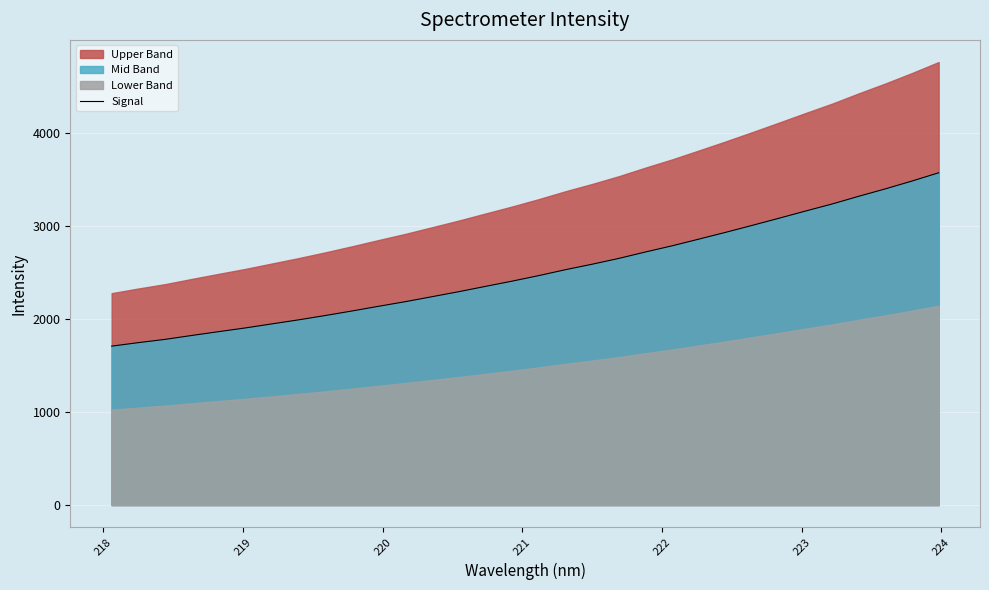

What is the lowest value of the Signal series?

1707.3